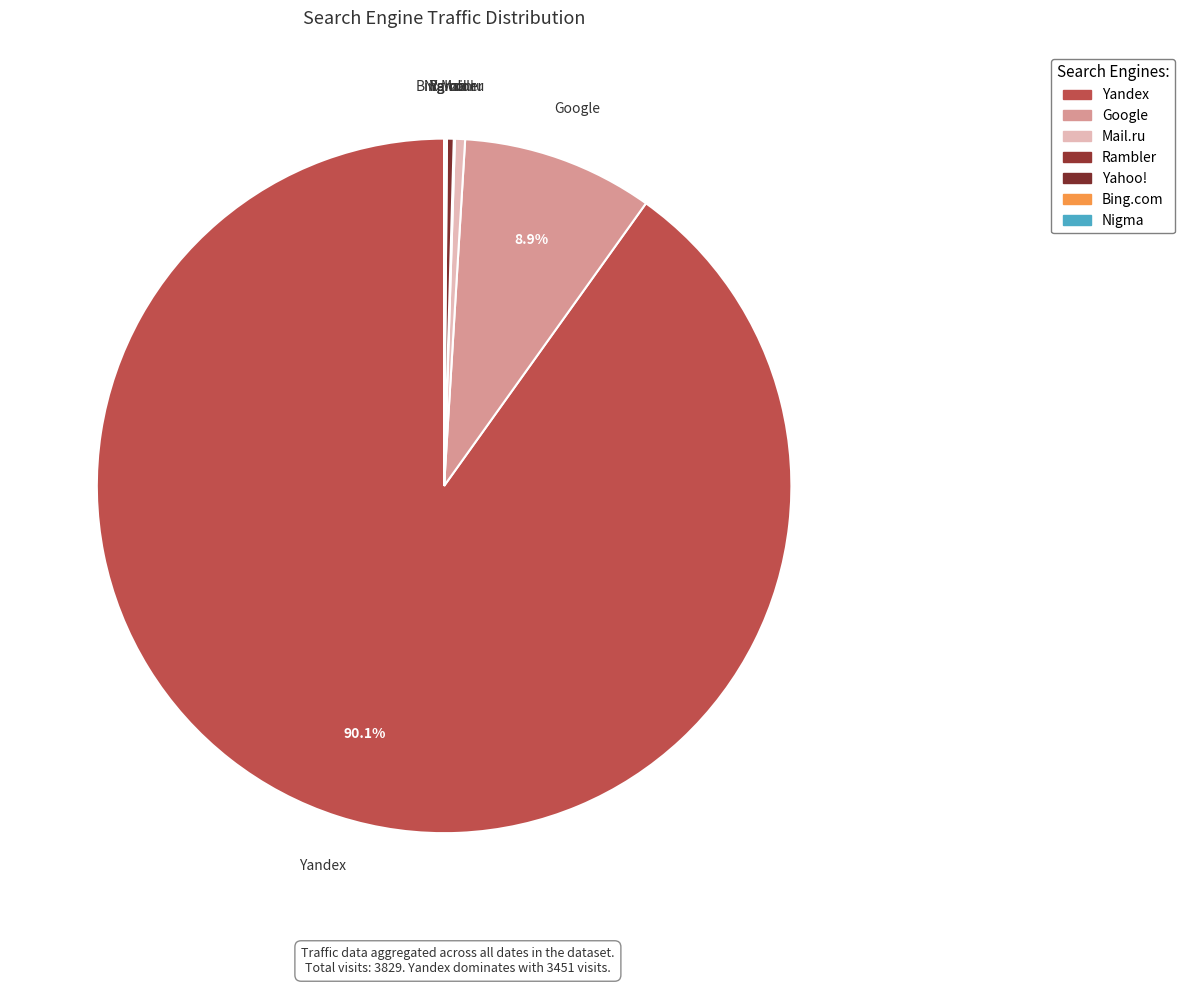

Is the sum of Yandex and Google greater than half?

Yes